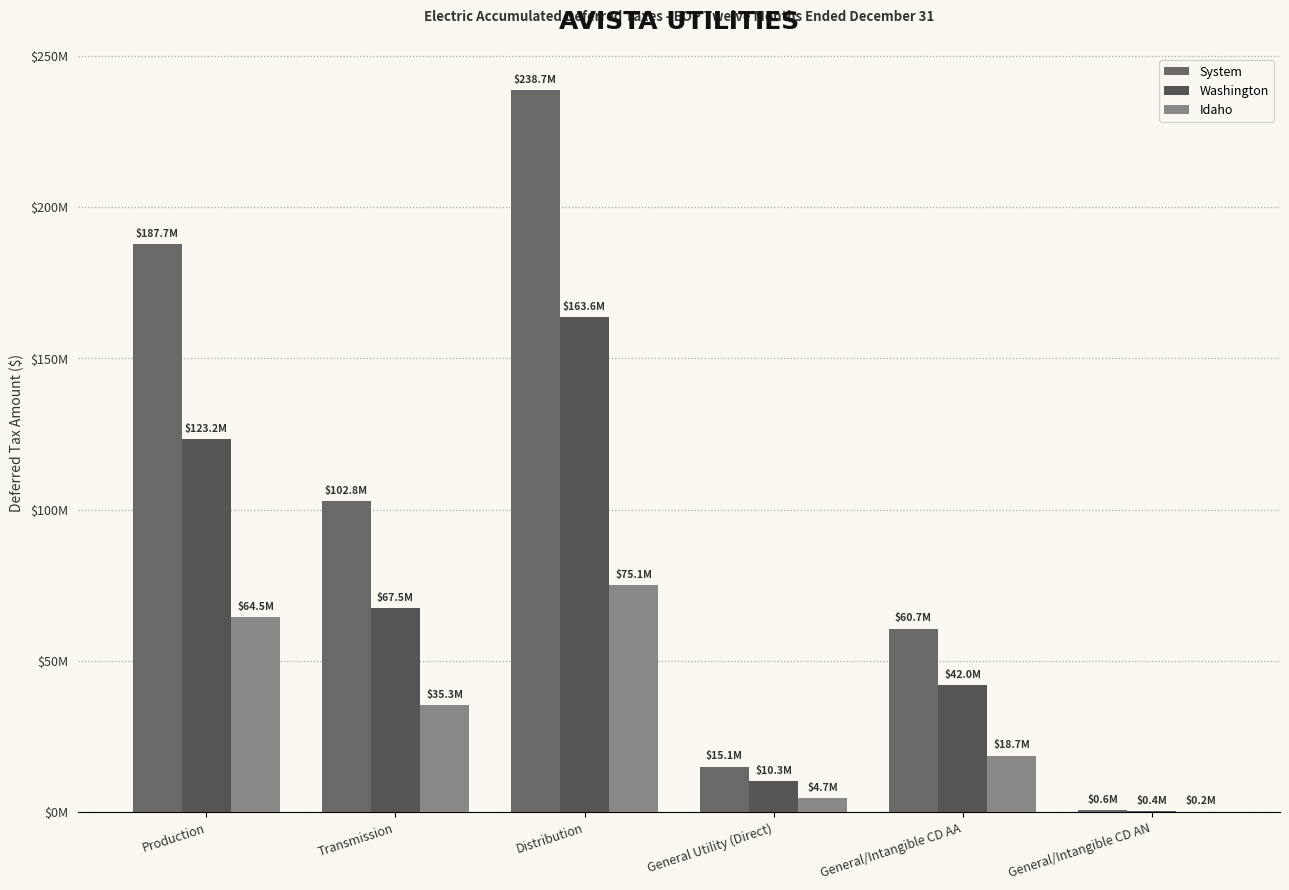

What is the difference between the Washington values at Transmission and General/Intangible CD AA?

25500932.1